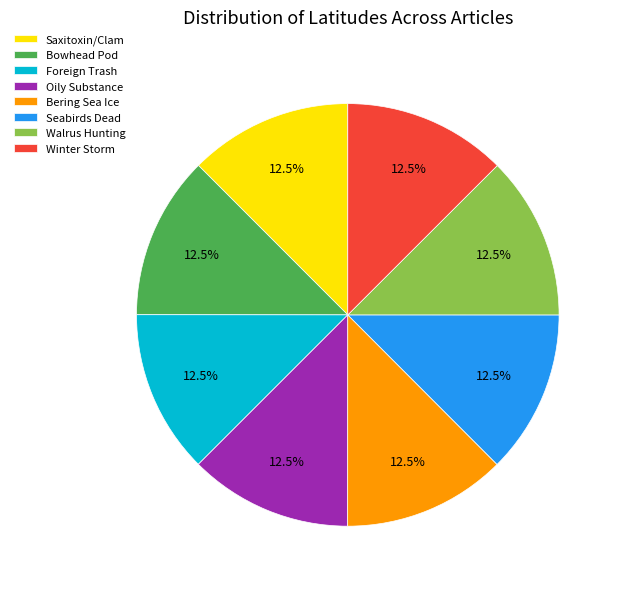

Is the sum of Bering Sea Ice and Saxitoxin/Clam greater than half?

No